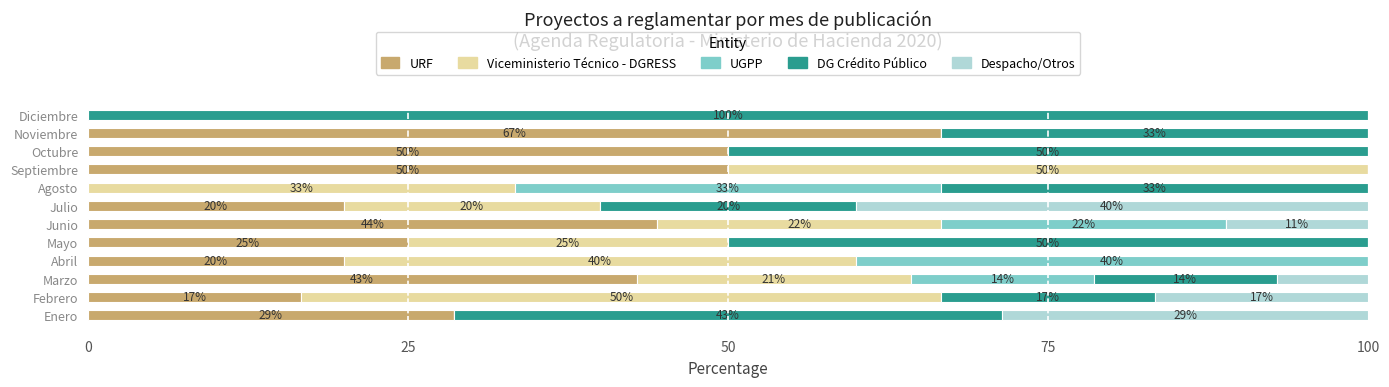

What is the maximum value for URF?

66.7